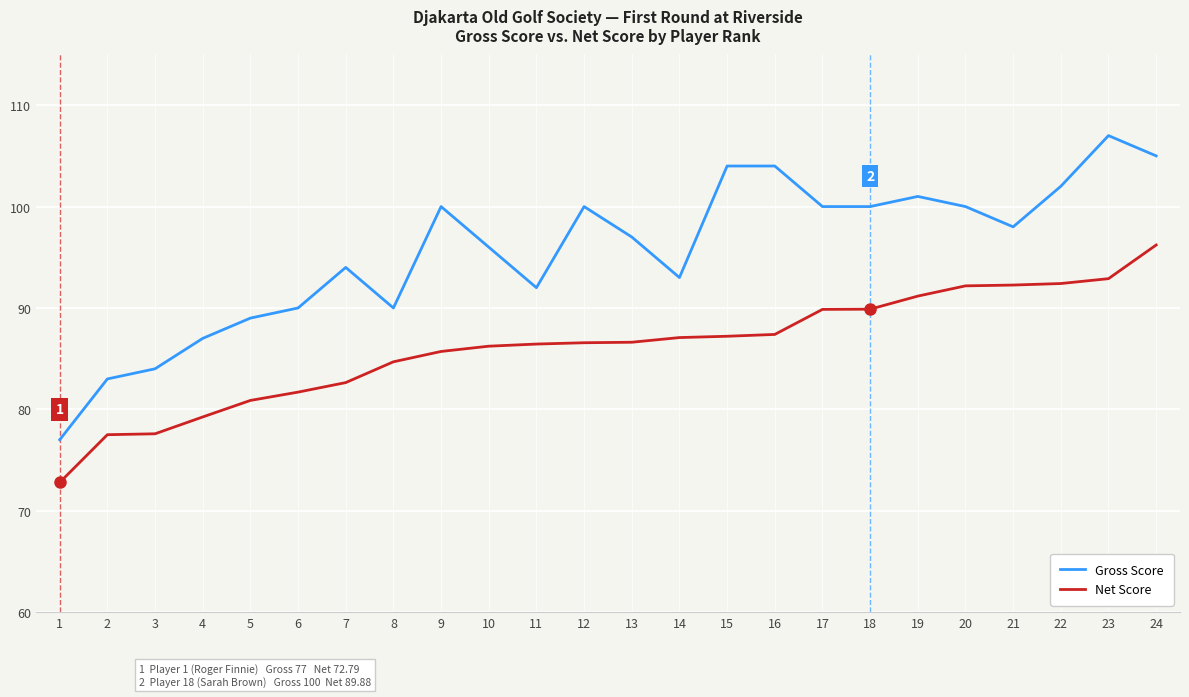

What is the smallest value displayed?

72.8